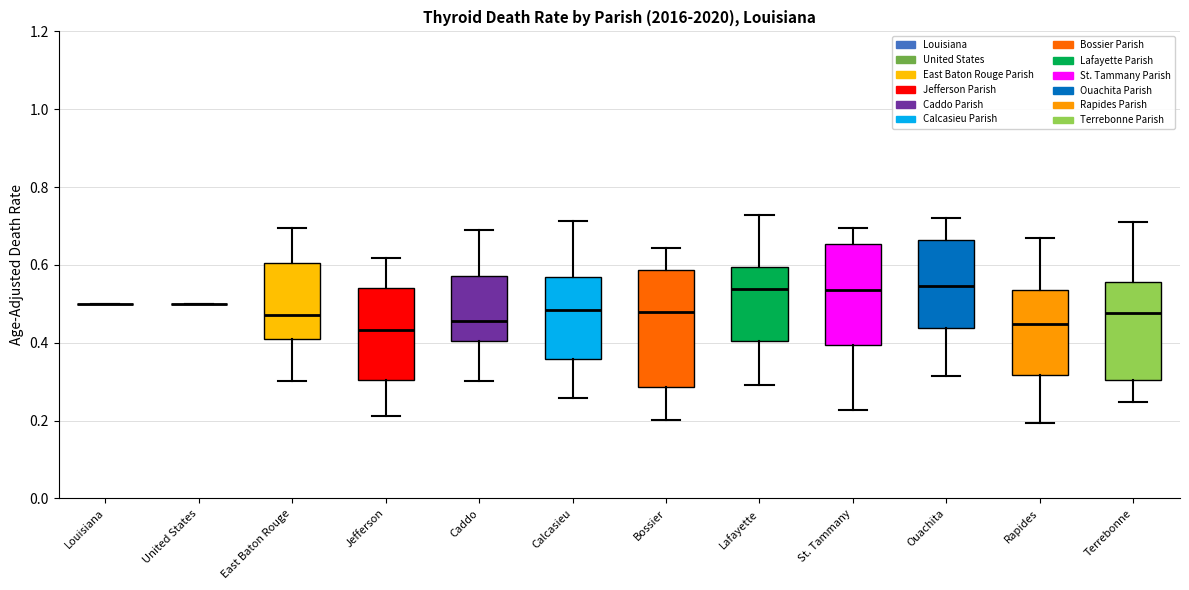

Where does the upper whisker of the box for Terrebonne end on the y-axis? The values are not printed on the chart, so give them approximately, as read against the axis.

0.72